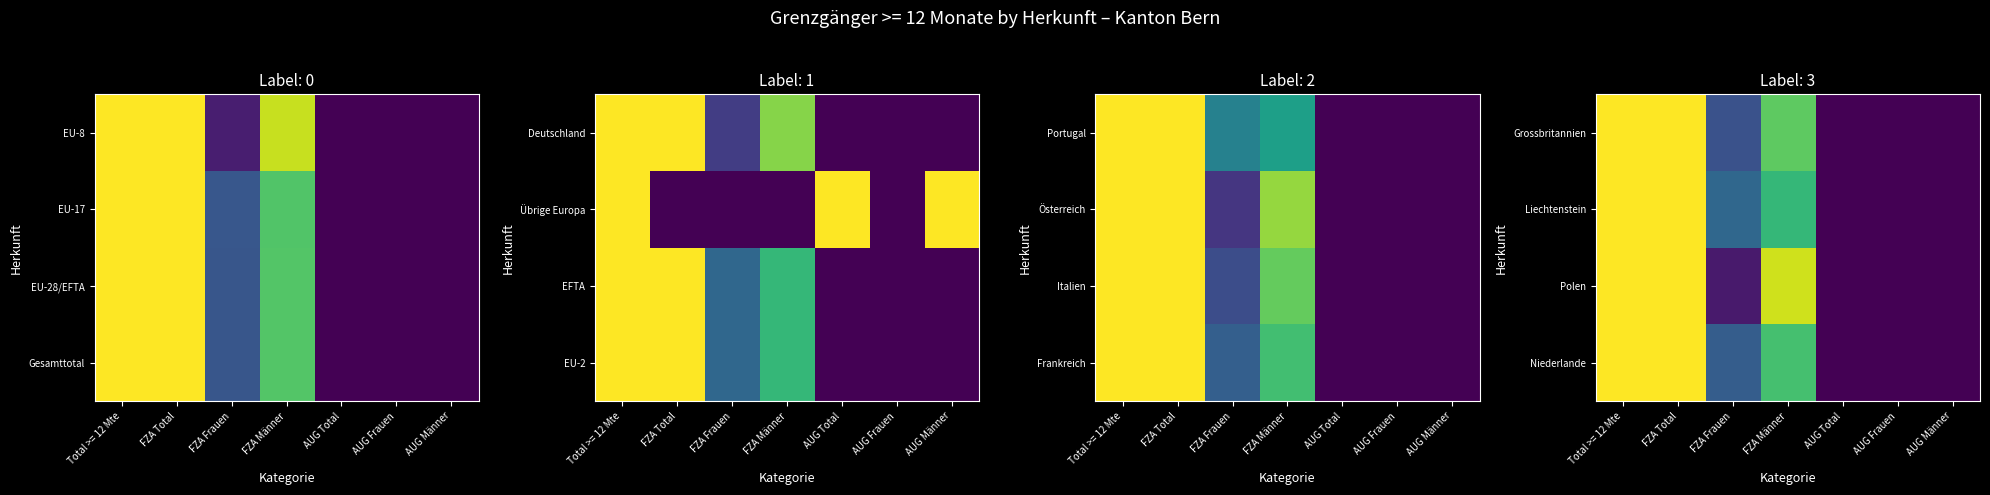

At which label is Liechtenstein closest to 0?

AUG Total